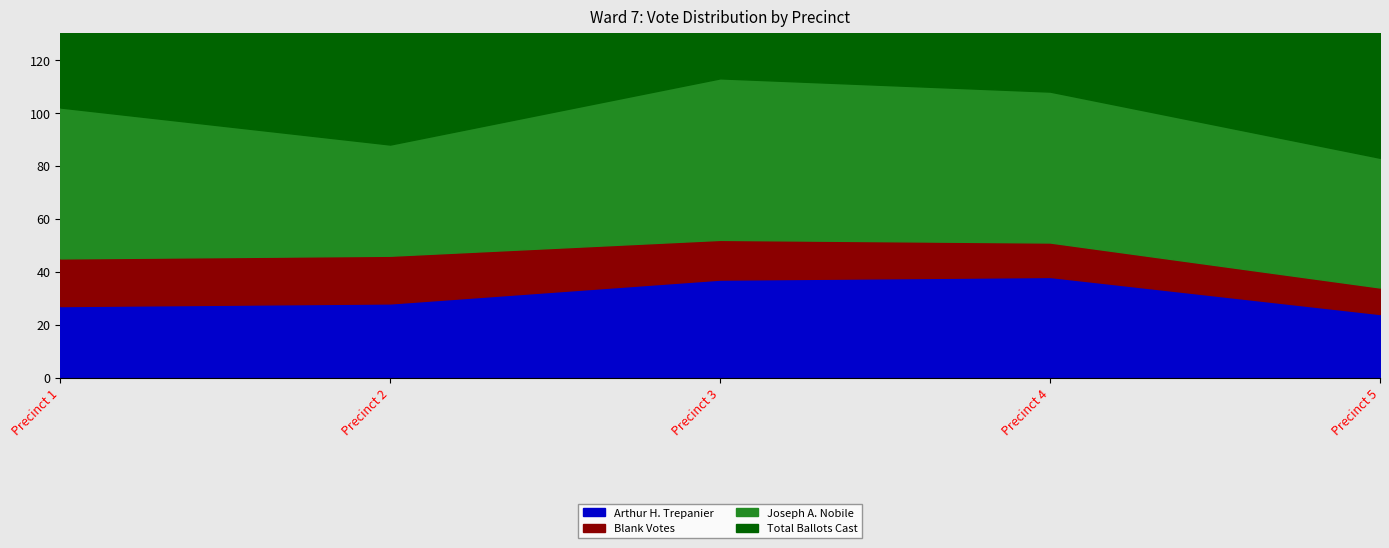

True or false: Total Ballots Cast has a value of 108 at Precinct 4.

True